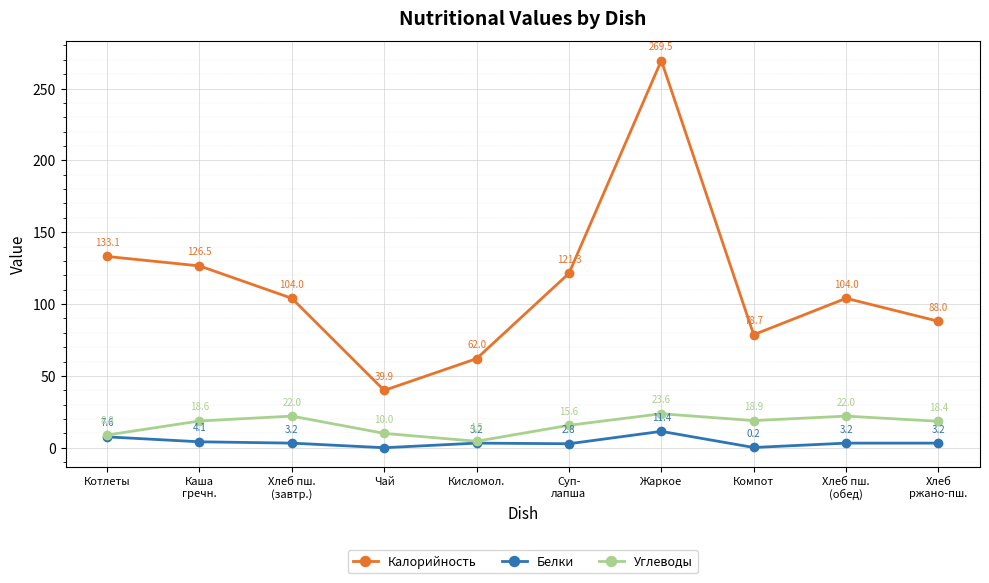

Is it true that Углеводы equals 4.2 at Компот?

False